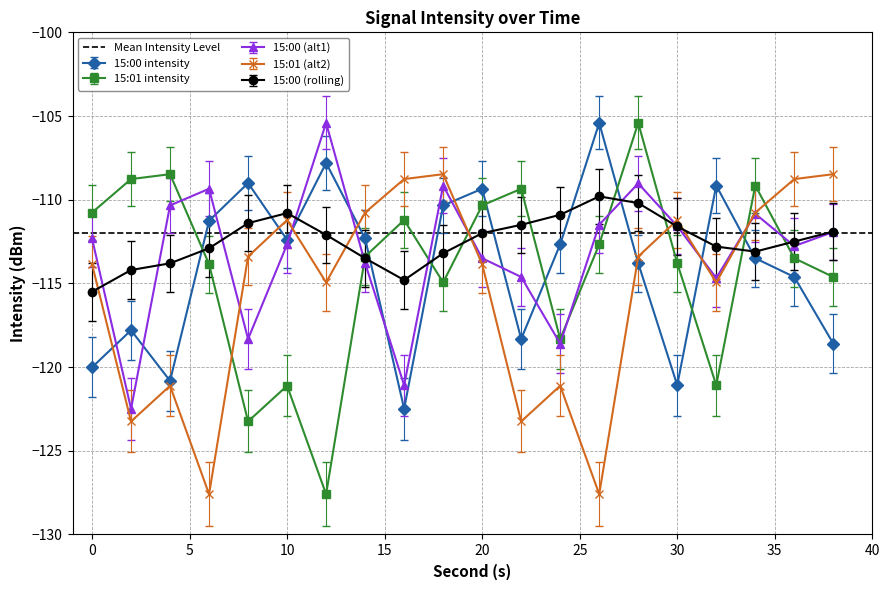

Reading right to left, what are all the values shown in this chart?

15:00 intensity: 38=-118.6	36=-114.6	34=-113.5	32=-109.2	30=-121.1	28=-113.8	26=-105.4	24=-112.7	22=-118.3	20=-109.3	18=-110.3	16=-122.5	14=-112.3	12=-107.8	10=-112.4	8=-109.0	6=-111.3	4=-120.8	2=-117.8	0=-120.0
15:01 intensity: 38=-114.6	36=-113.5	34=-109.2	32=-121.1	30=-113.8	28=-105.4	26=-112.7	24=-118.3	22=-109.3	20=-110.3	18=-114.9	16=-111.2	14=-113.4	12=-127.6	10=-121.1	8=-123.2	6=-113.9	4=-108.5	2=-108.8	0=-110.8
15:00 (alt1): 38=-111.9	36=-112.8	34=-110.8	32=-114.7	30=-111.6	28=-109.0	26=-111.5	24=-118.6	22=-114.6	20=-113.5	18=-109.2	16=-121.1	14=-113.8	12=-105.4	10=-112.7	8=-118.3	6=-109.3	4=-110.3	2=-122.5	0=-112.3
15:01 (alt2): 38=-108.5	36=-108.8	34=-110.8	32=-114.9	30=-111.2	28=-113.4	26=-127.6	24=-121.1	22=-123.2	20=-113.9	18=-108.5	16=-108.8	14=-110.8	12=-114.9	10=-111.2	8=-113.4	6=-127.6	4=-121.1	2=-123.2	0=-113.9
15:00 (rolling): 38=-111.9	36=-112.5	34=-113.1	32=-112.8	30=-111.6	28=-110.2	26=-109.8	24=-110.9	22=-111.5	20=-112.0	18=-113.2	16=-114.8	14=-113.5	12=-112.1	10=-110.8	8=-111.4	6=-112.9	4=-113.8	2=-114.2	0=-115.5